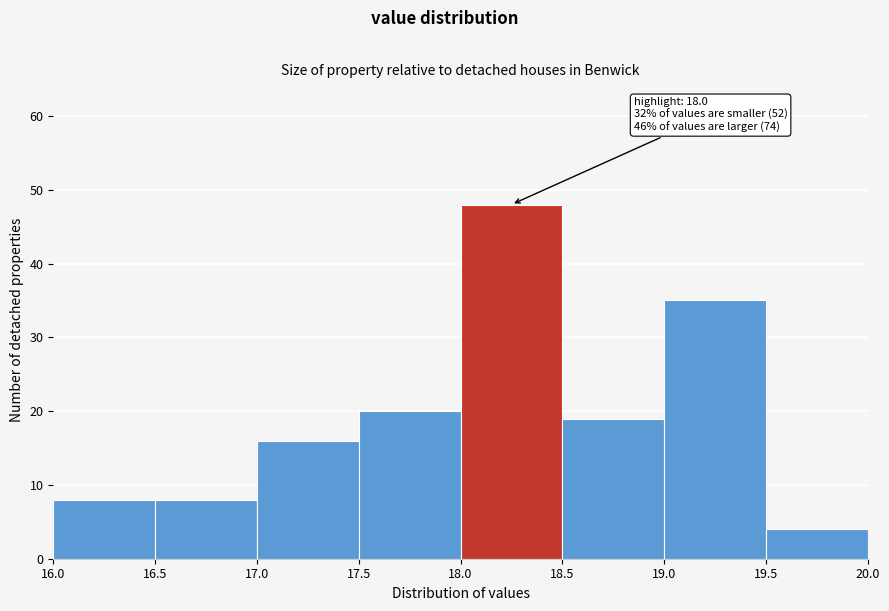

Over which range of the x-axis is the bar tallest?

18.0 to 18.5